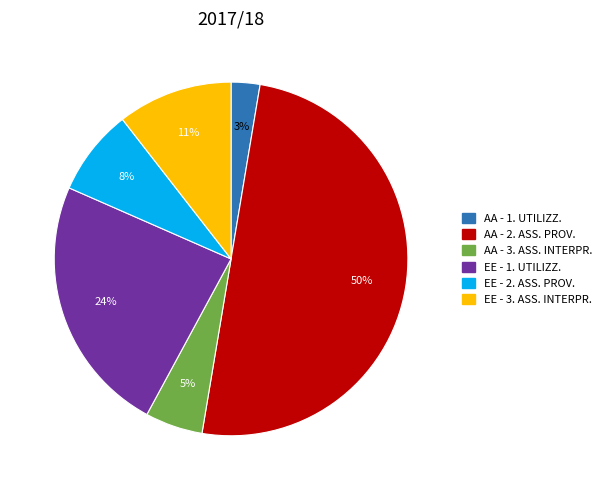

Rank the categories by value from highest to lowest.

AA - 2. ASS. PROV., EE - 1. UTILIZZ., EE - 3. ASS. INTERPR., EE - 2. ASS. PROV., AA - 3. ASS. INTERPR., AA - 1. UTILIZZ.